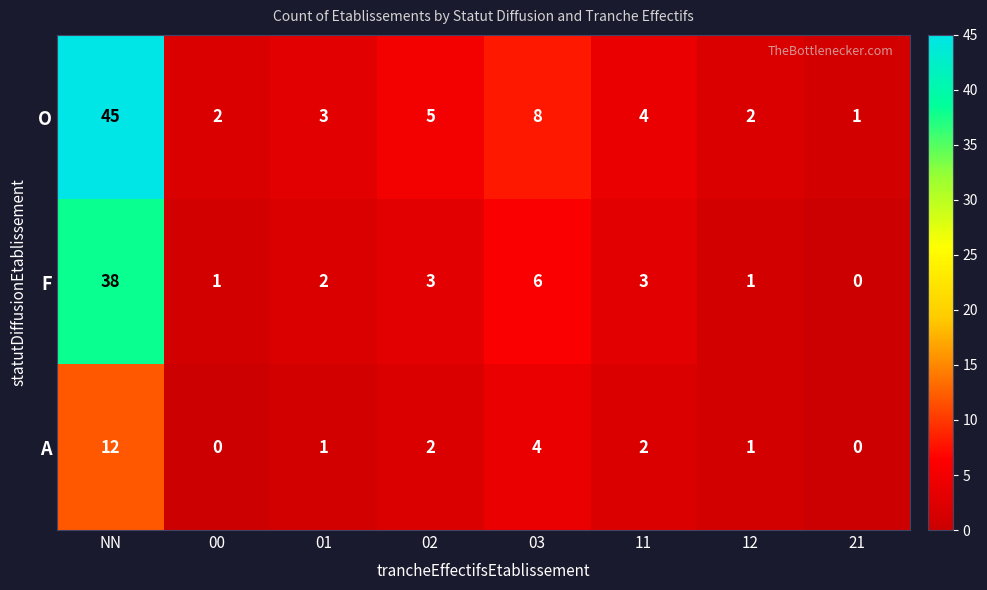

What is the sum of all F values?

54